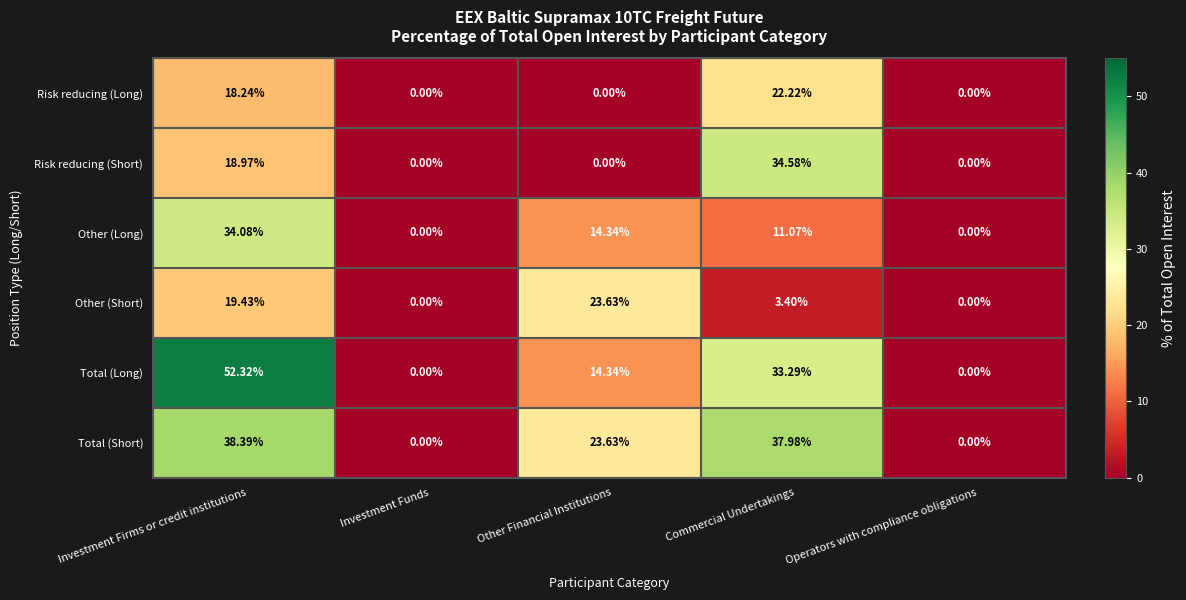

Between Investment Firms or credit institutions and Operators with compliance obligations, which series saw the biggest shift?

Total (Long)